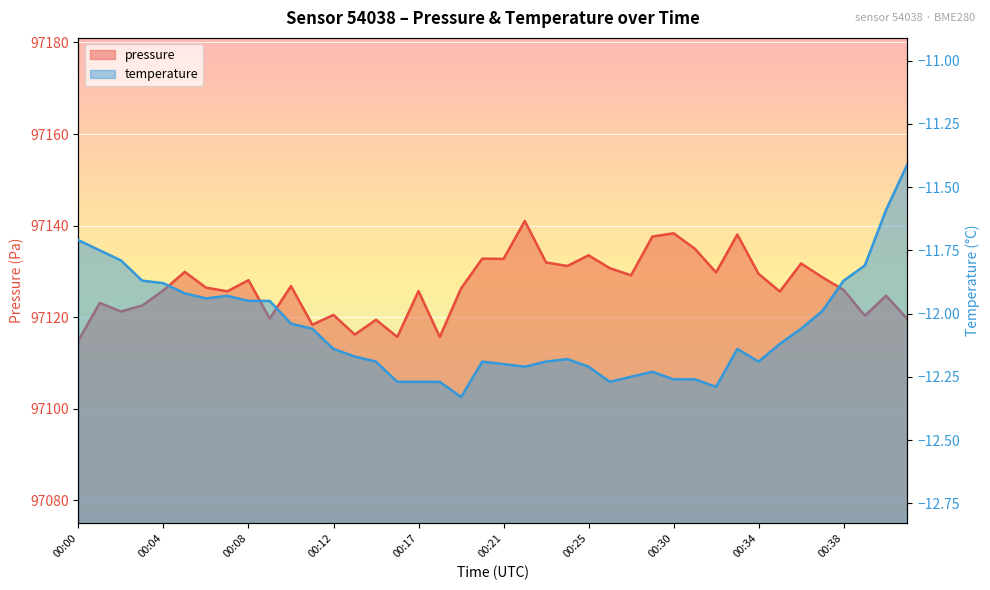

What are all the series names shown in the legend?

pressure, temperature